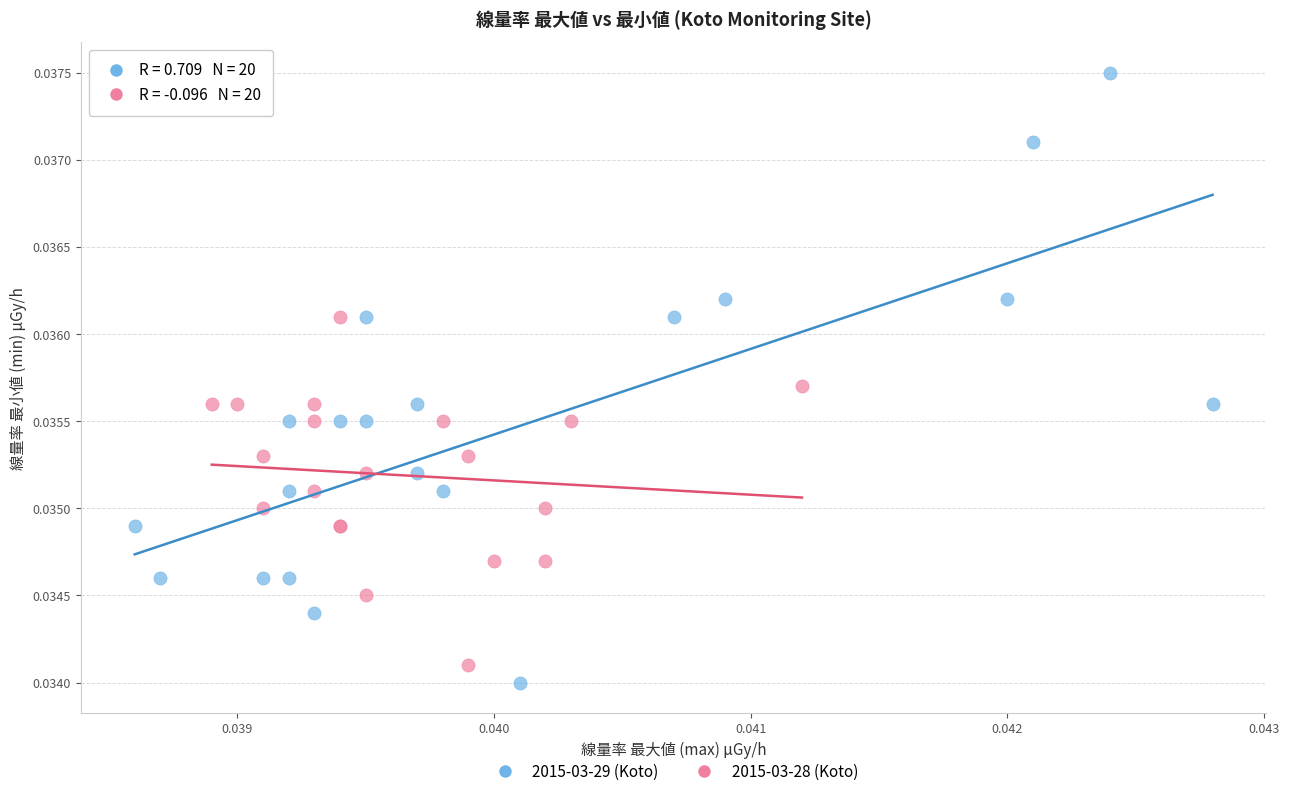

Which series contains the highest Y value?

2015-03-29 (Koto)